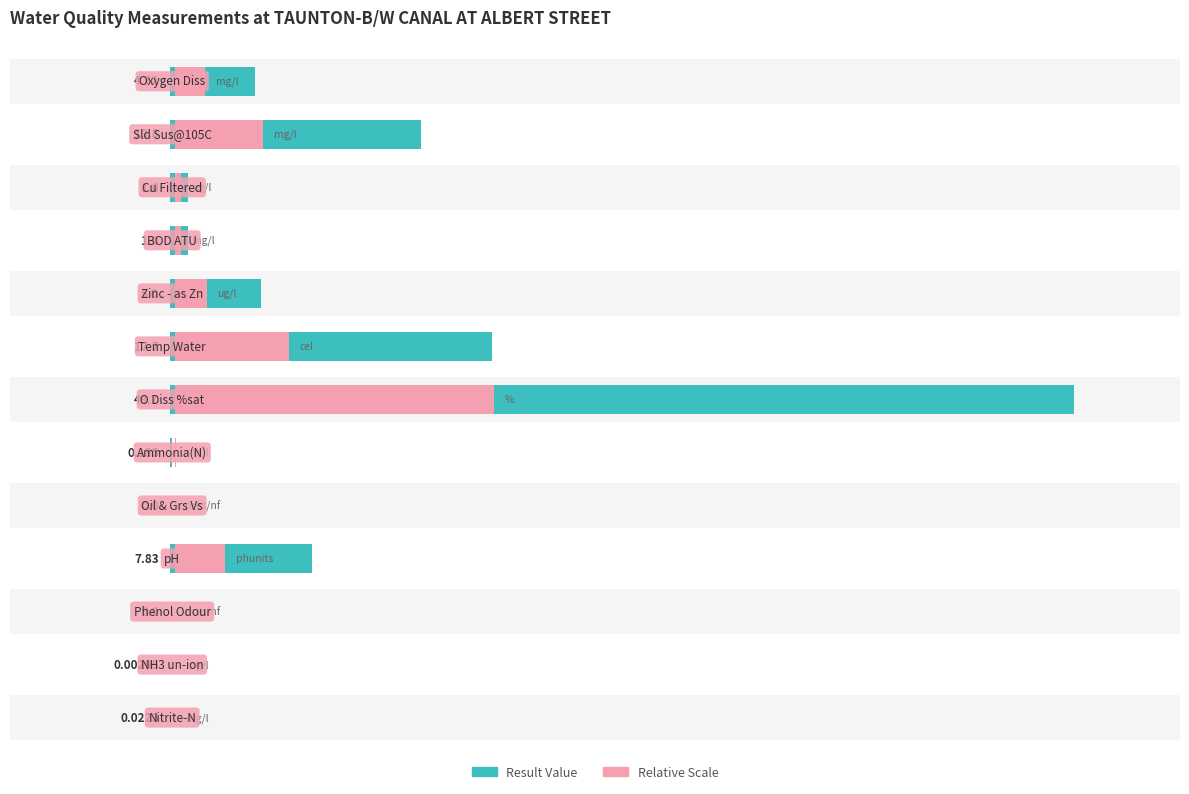

Is it true that Result Value equals 1.7 at 2?

True